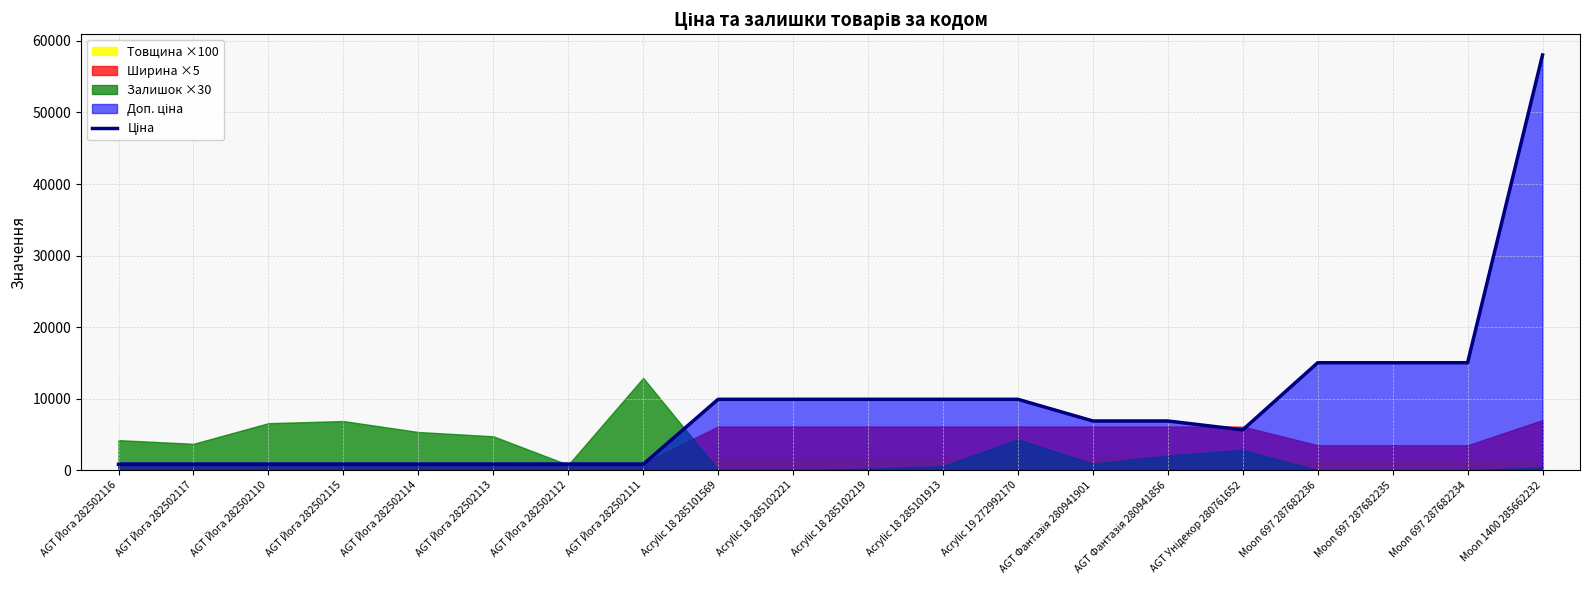

How many points are lower than both their immediate neighbors (excluding endpoints)?

1